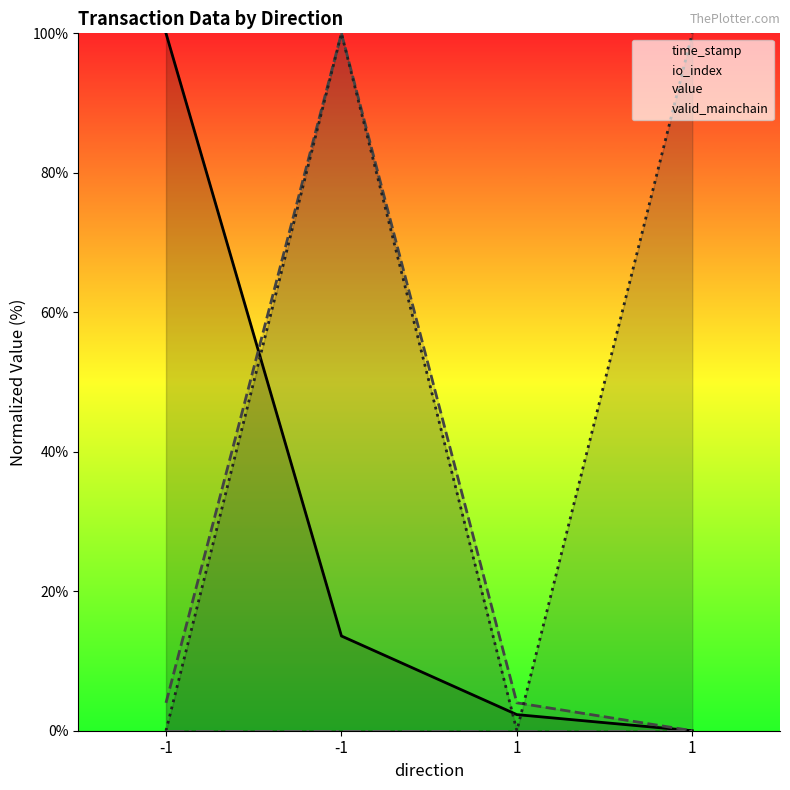

True or false: valid_mainchain and io_index intersect in this chart.

False